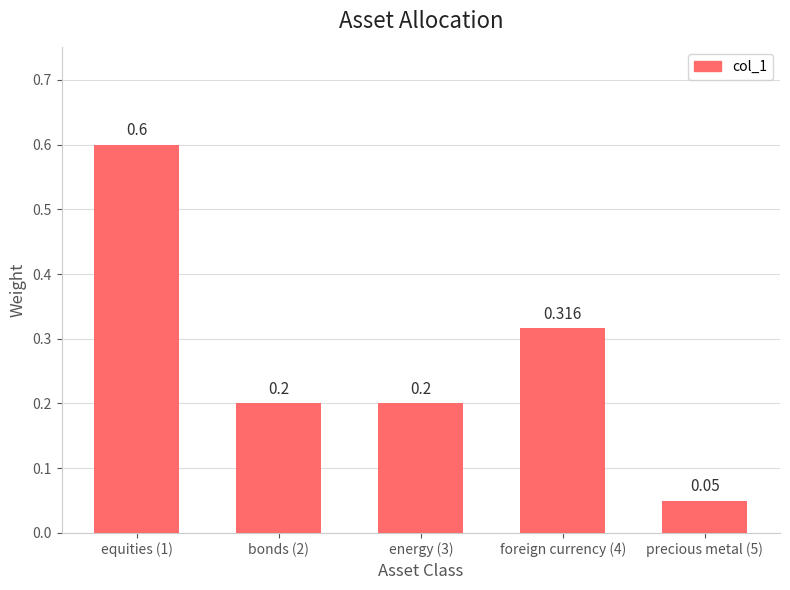

What is the label of the 4th bar from the right?

bonds (2)